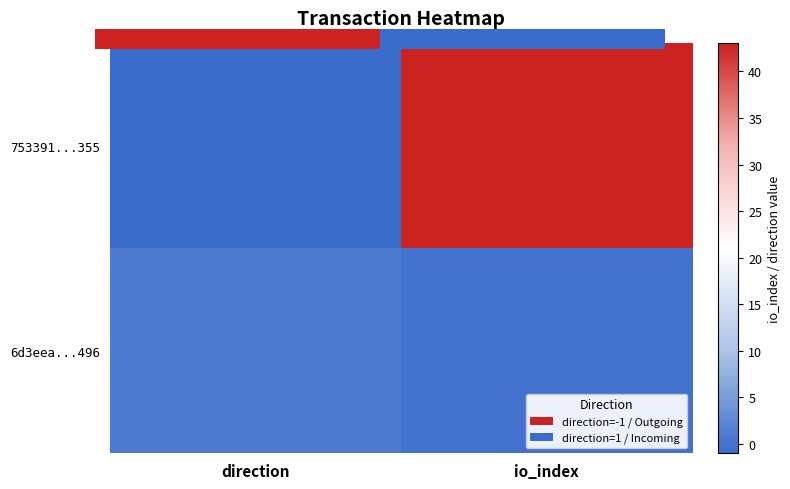

What is the spread (max minus min) of values at io_index?

43